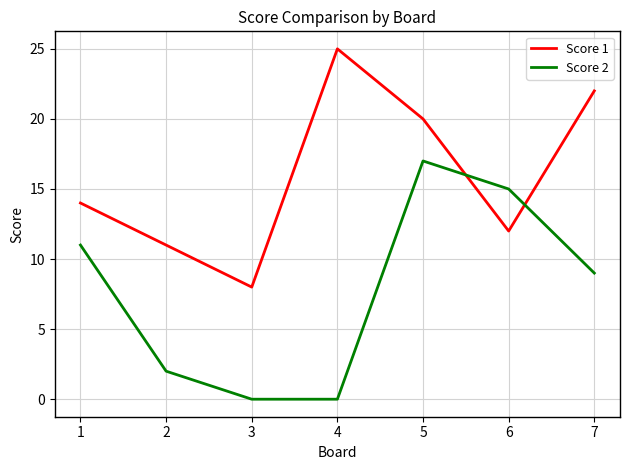

Rank the series by their maximum value, from lowest to highest.

Score 2, Score 1